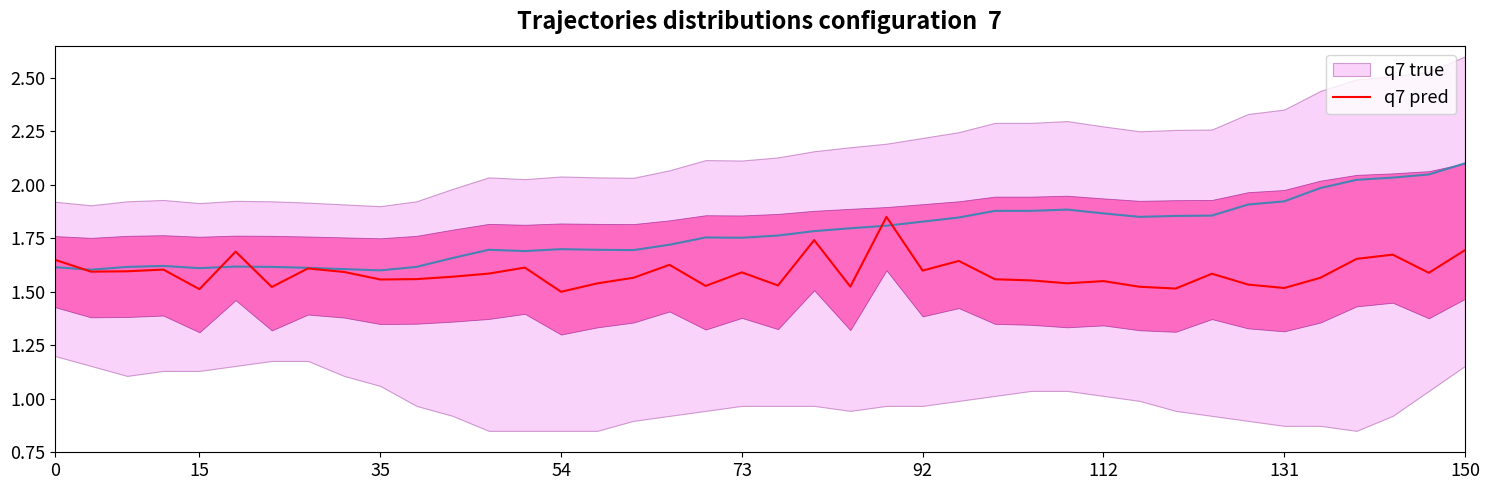

What is the approximate value of q7 true at 36?

2.0